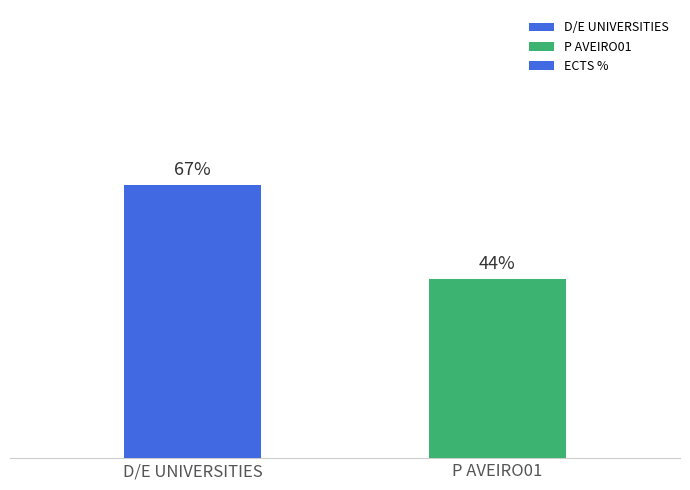

What is the label of the 2nd bar from the right?

D/E UNIVERSITIES